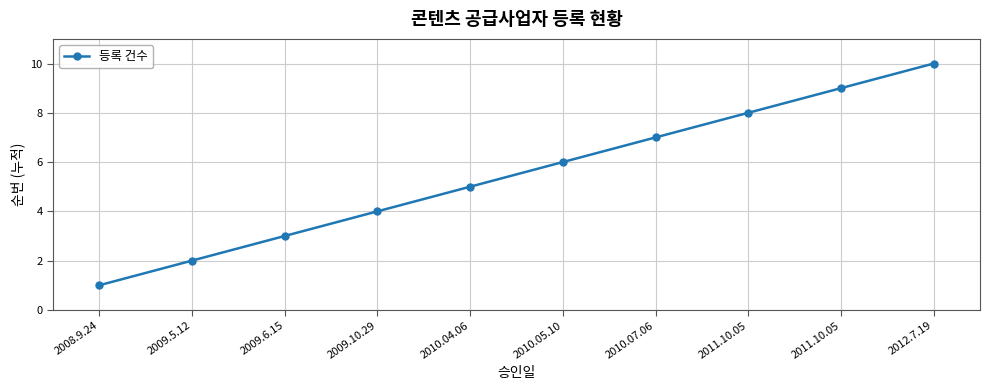

How many values are below 6?

5